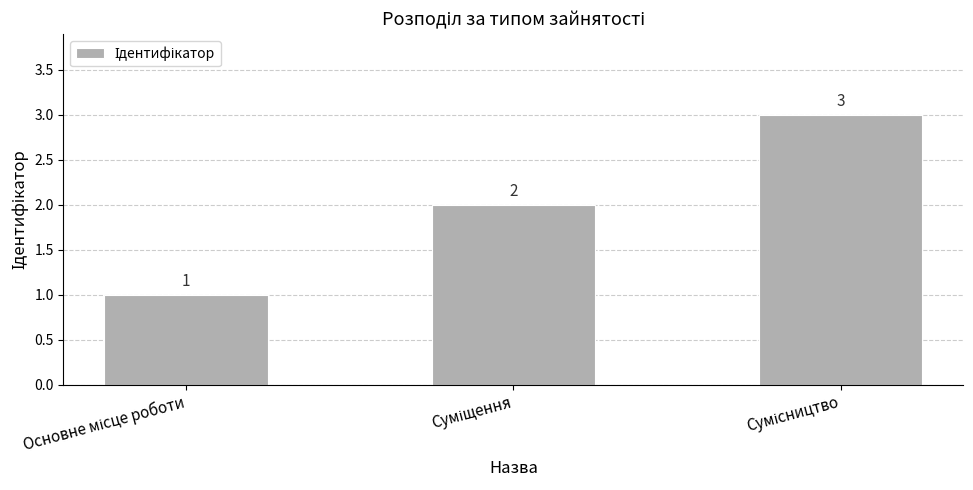

What is the value of the 3rd bar from the left?

3